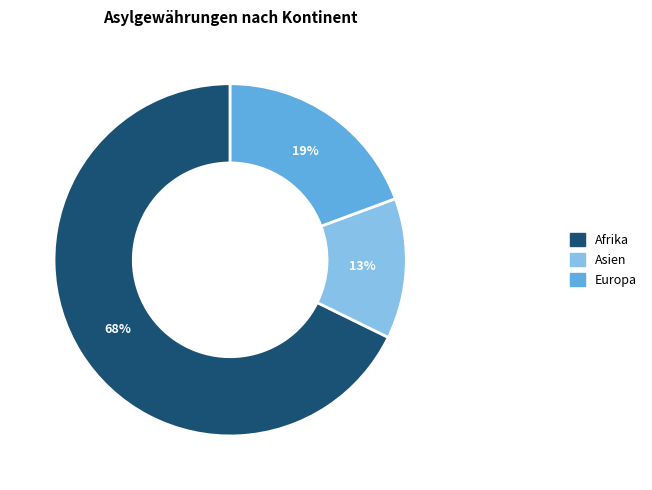

To the nearest percent, what is the average slice percentage?

33%